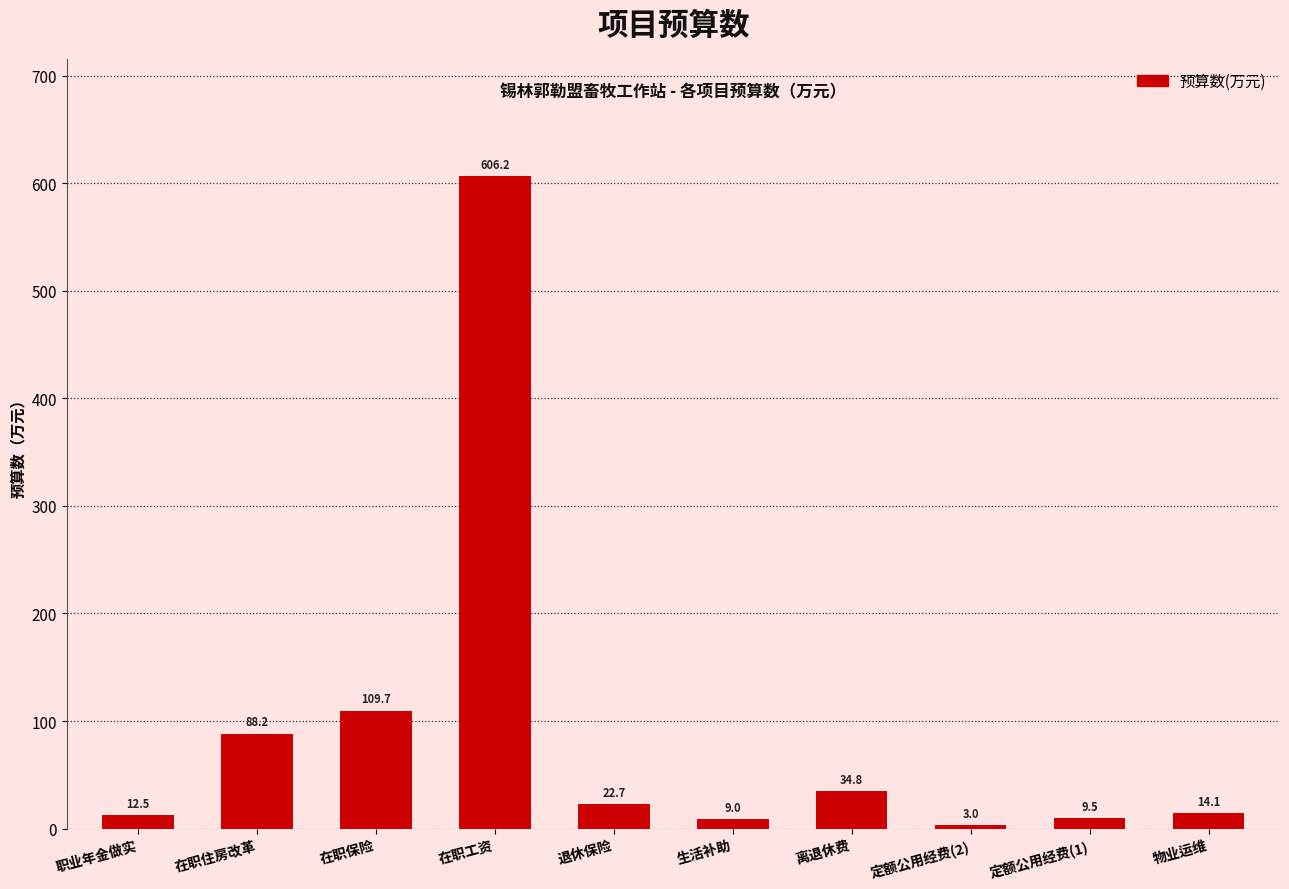

What is the value of the 9th bar from the left?

9.5